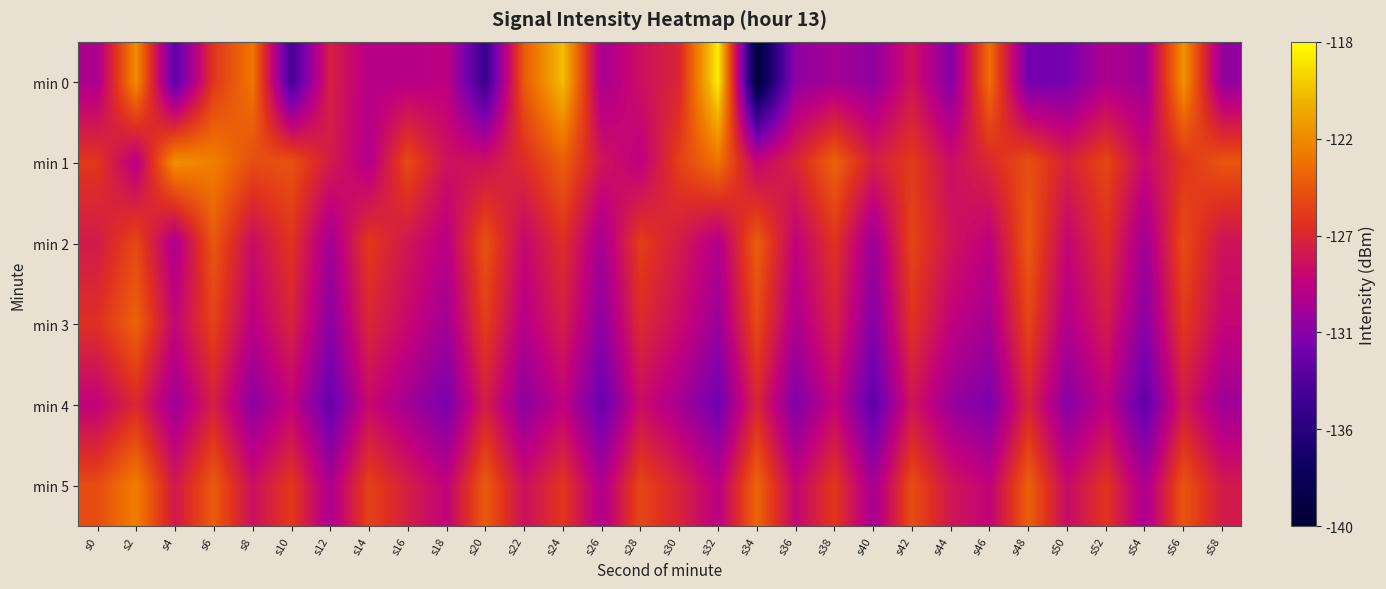

Which has a higher value, s12 or s22?

s22